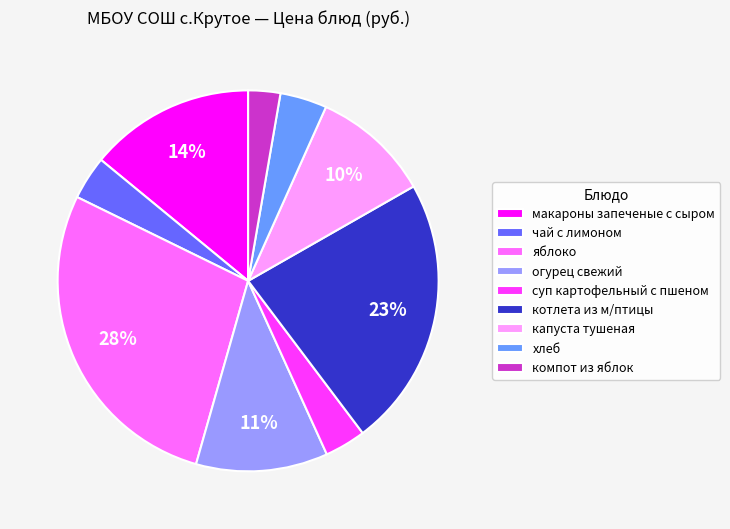

What is the largest slice in the pie chart?

яблоко